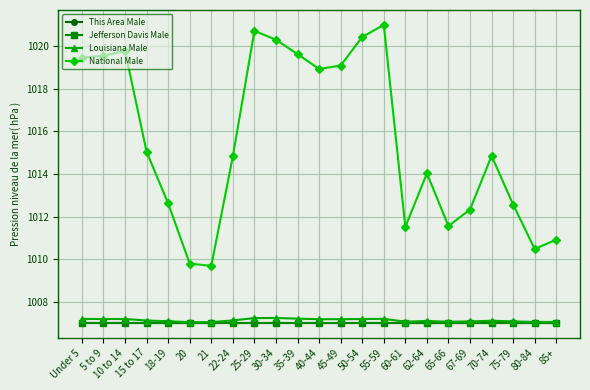

Is this an area chart (filled region under the line)?

No